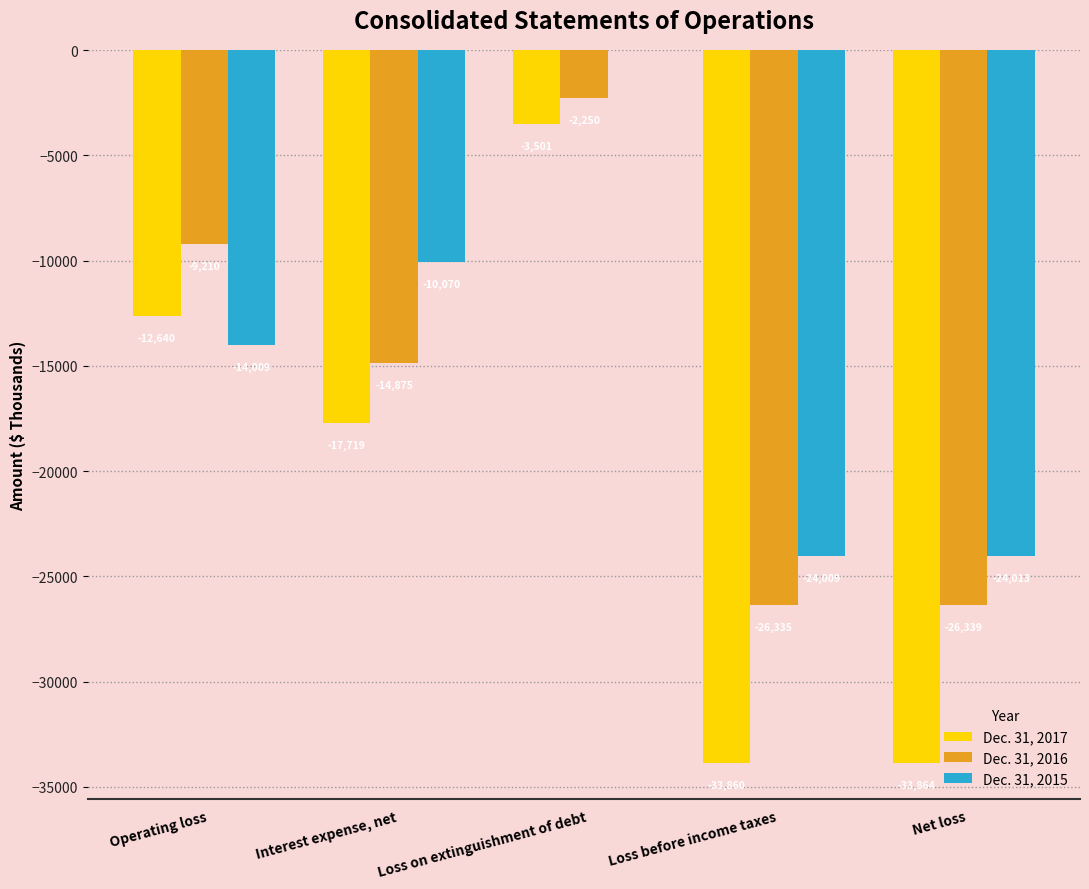

How many groups of bars are there?

5